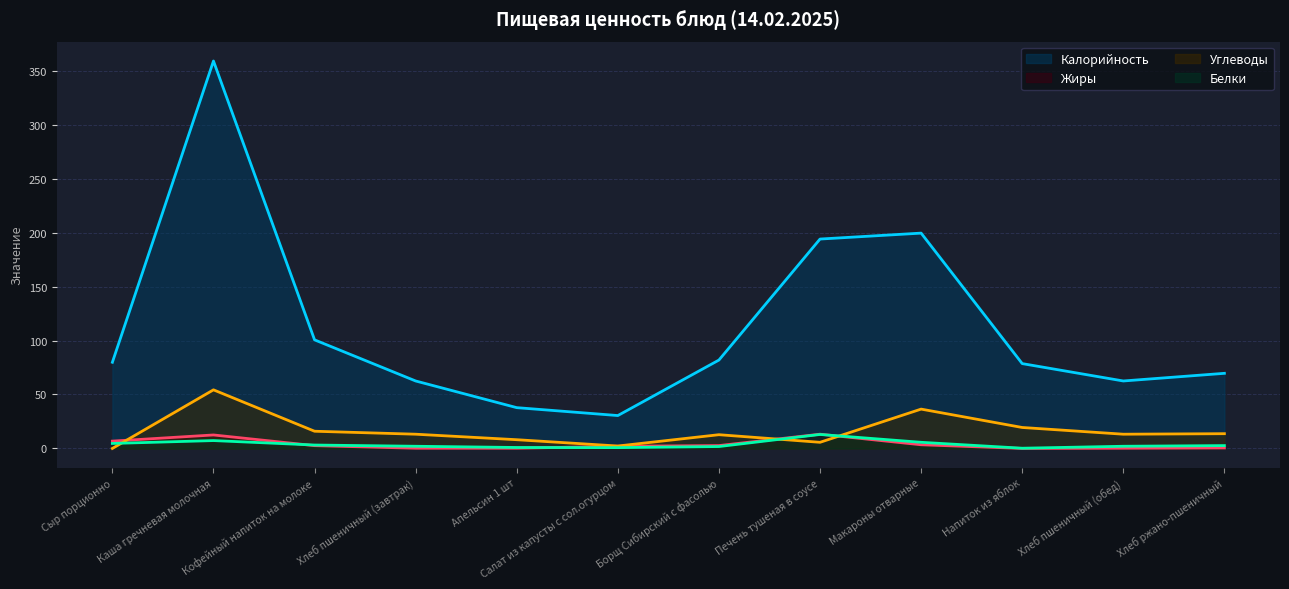

What is the difference between the second highest and minimum values in the Калорийность series?

169.0